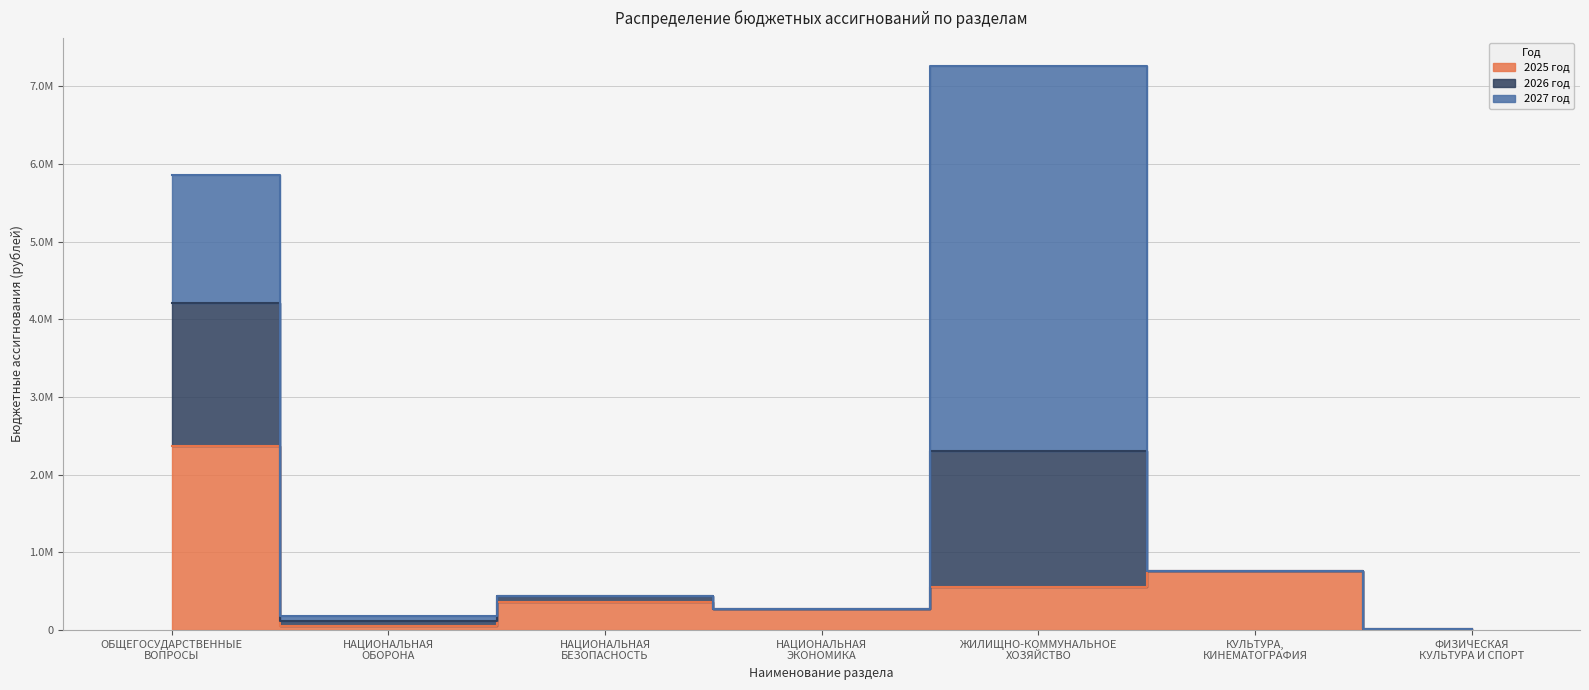

True or false: 2025 год and 2026 год cross at least once.

False